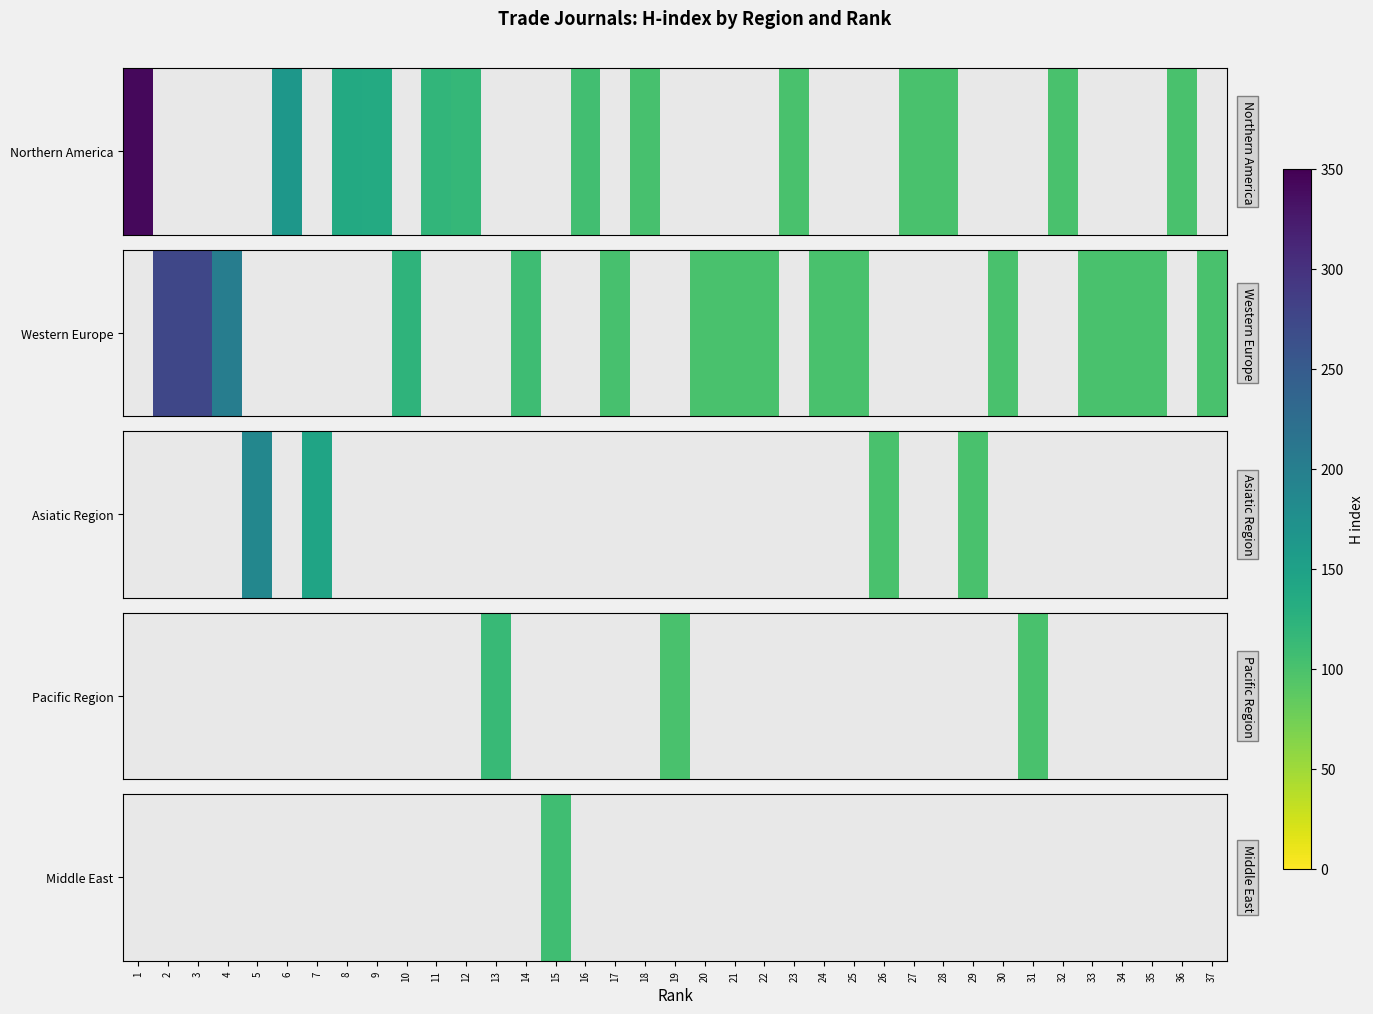

What is the minimum value shown in the chart?

108.0